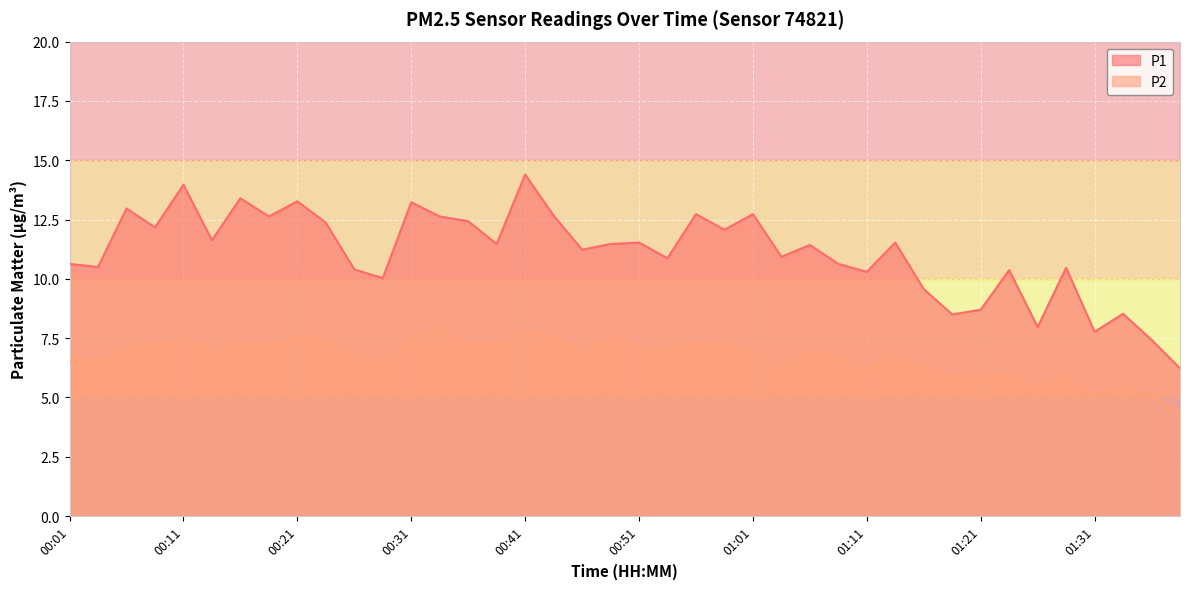

How many interior local valleys does the P1 series have?

14